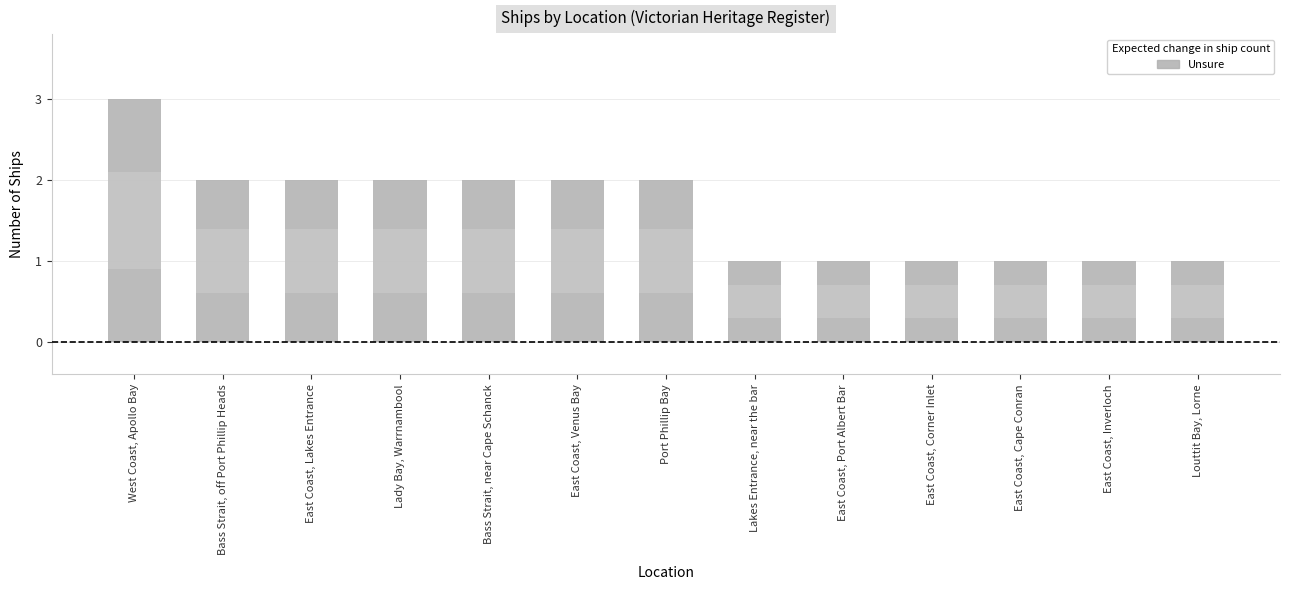

What is the average value?

2